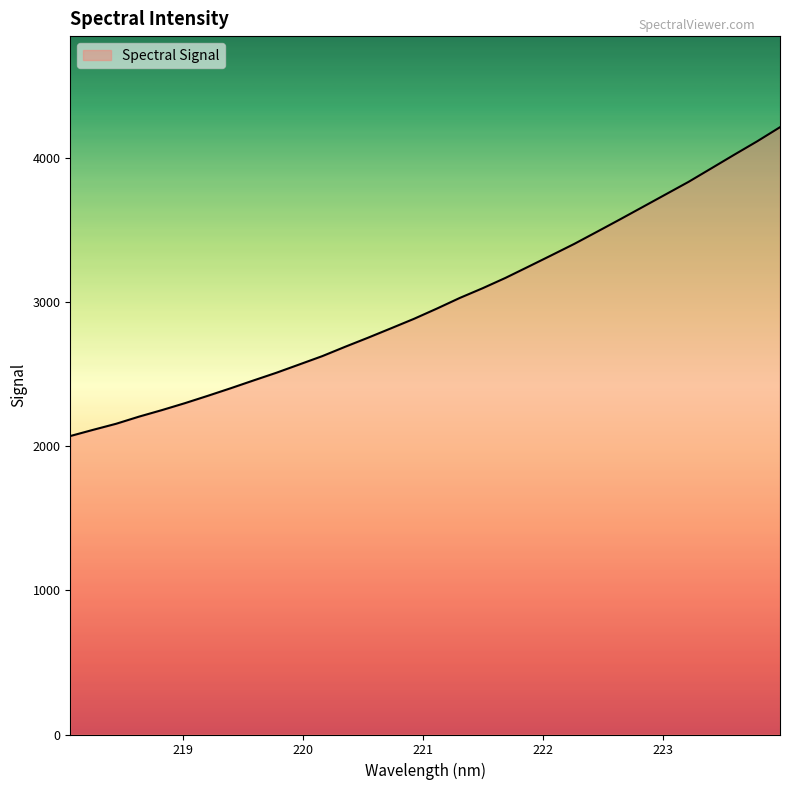

What is the maximum value shown in the chart?

4216.4